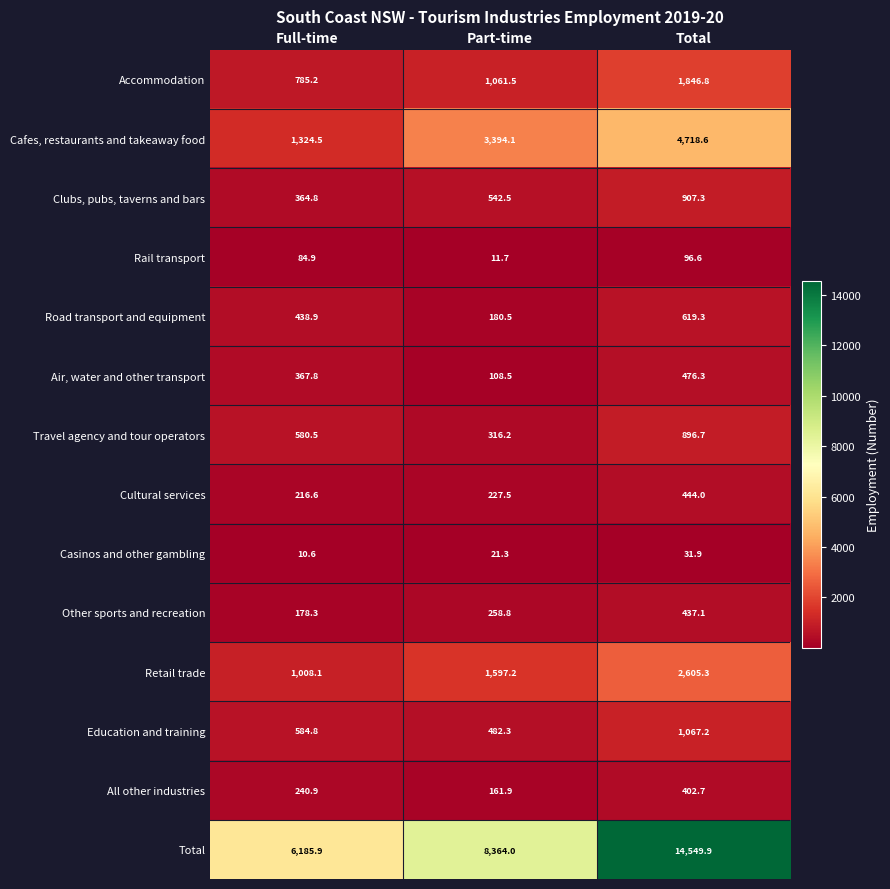

What is the sum of the All other industries values at Full-time and Part-time?

402.8